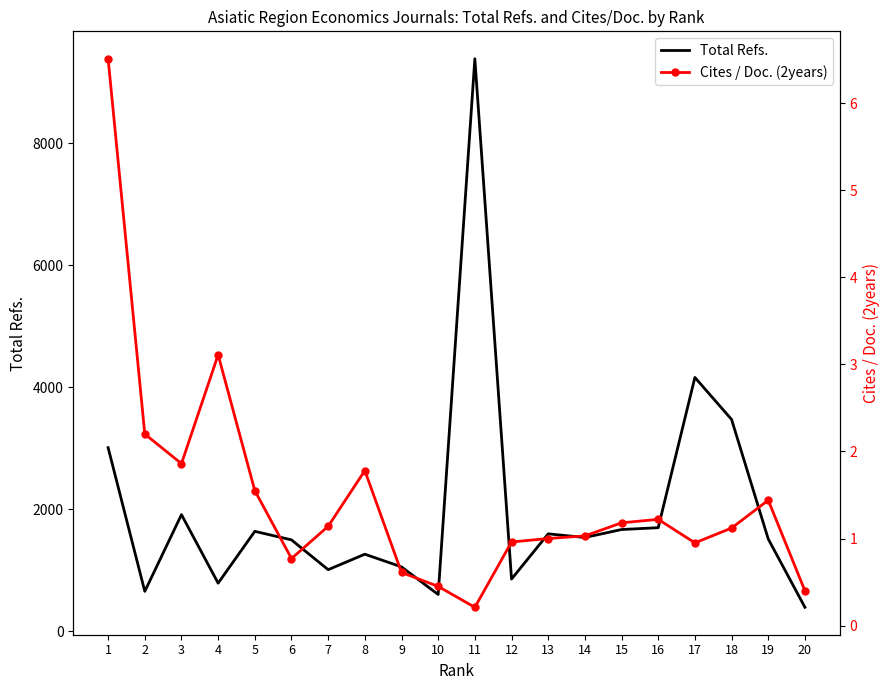

Where is Total Refs. nearest to the value 4890?

17